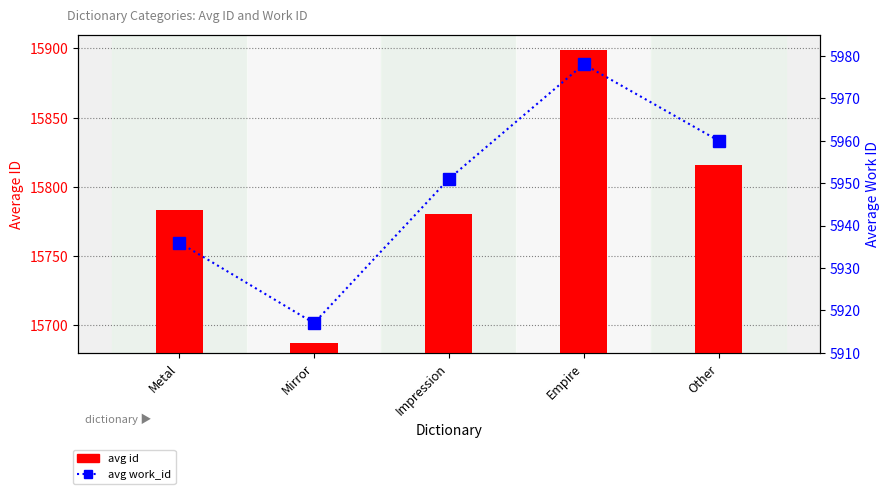

What is the spread (max minus min) of values at Metal?

9847